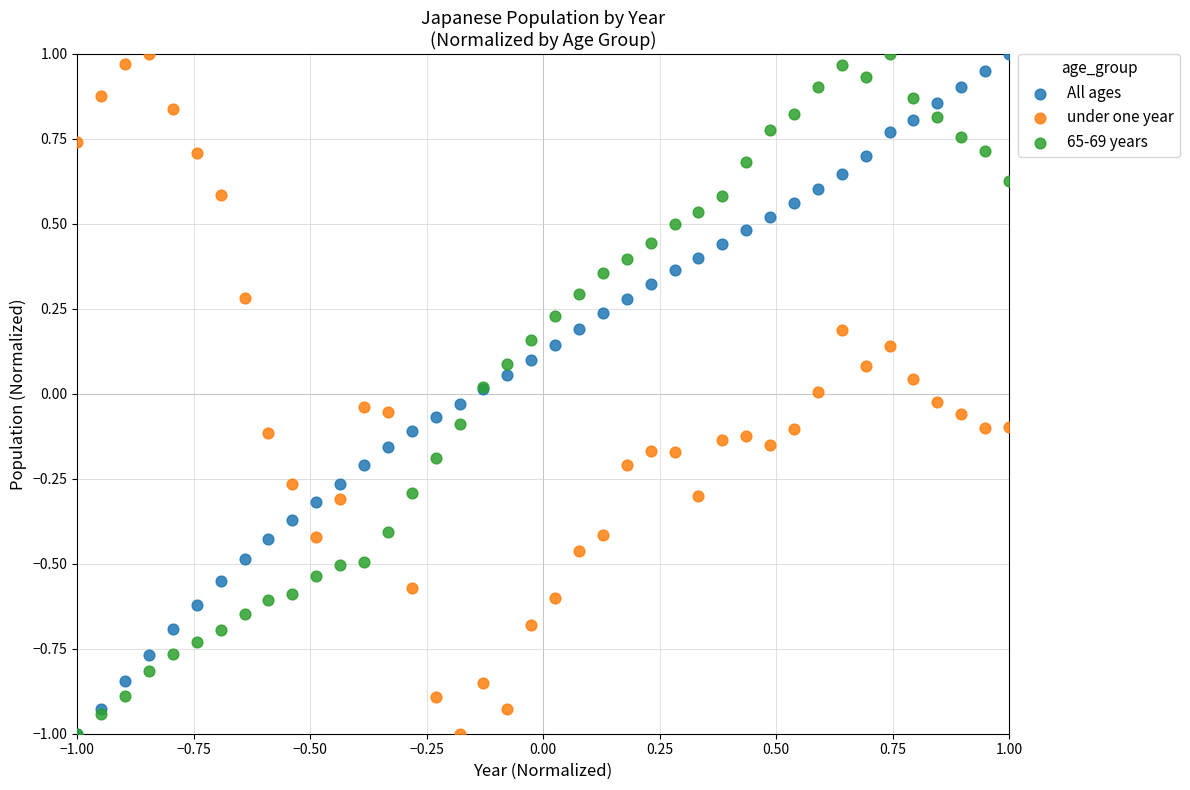

What are all the series names shown in the legend?

All ages, under one year, 65-69 years